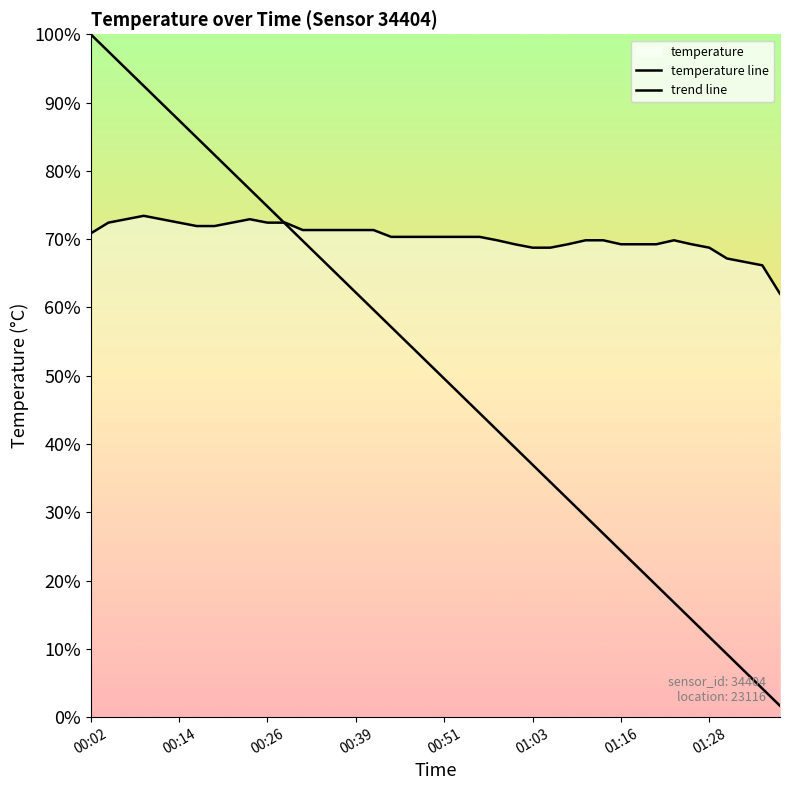

True or false: trend line and temperature line intersect in this chart.

True